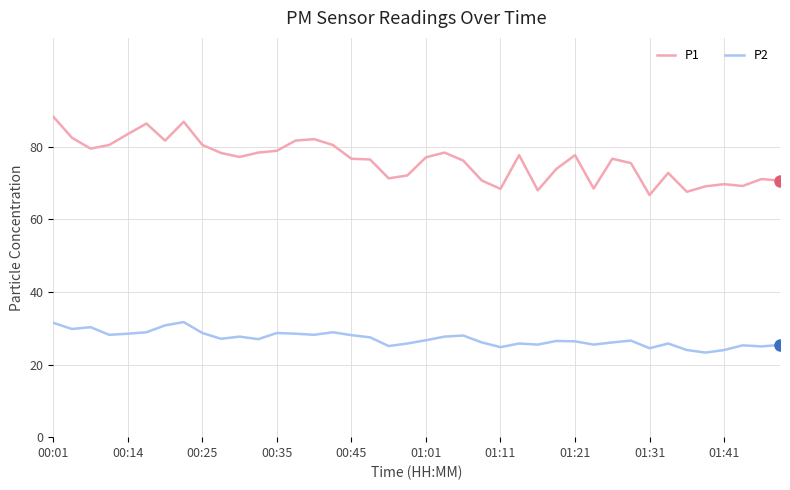

What is the maximum value for P2?

31.7